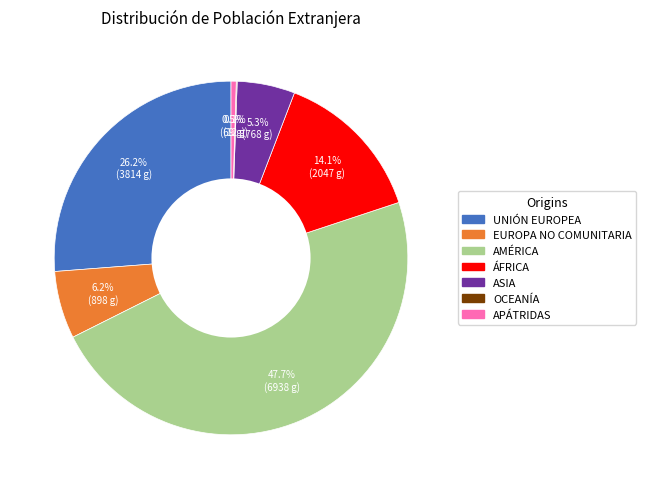

Which slice is the largest?

AMÉRICA